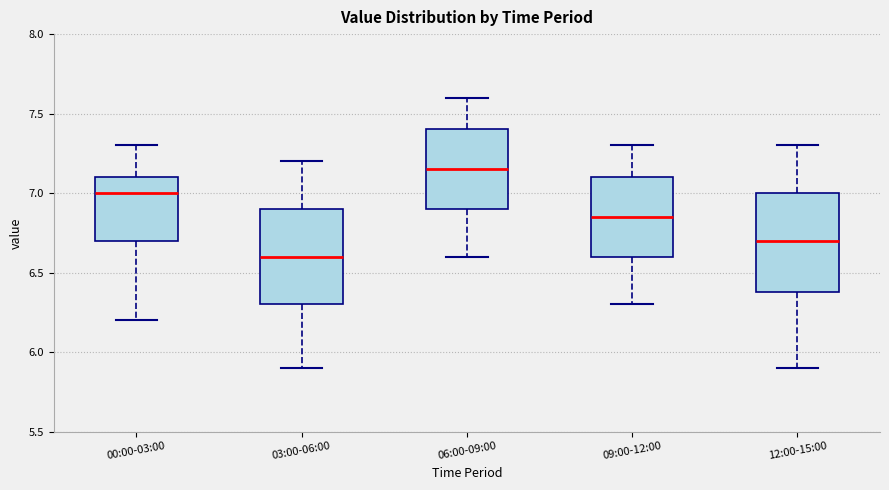

Reading left to right, transcribe this box plot: for each box, give where its median line is, the range the box spans, and where its two whiskers end, as read against the y-axis. The values are not printed on the chart, so give them approximately, as read against the axis.

00:00-03:00: median 7.00, box 6.70 to 7.10, whiskers 6.20 to 7.30
03:00-06:00: median 6.60, box 6.30 to 6.90, whiskers 5.90 to 7.20
06:00-09:00: median 7.15, box 6.90 to 7.40, whiskers 6.60 to 7.60
09:00-12:00: median 6.85, box 6.60 to 7.10, whiskers 6.30 to 7.30
12:00-15:00: median 6.70, box 6.40 to 7.00, whiskers 5.90 to 7.30